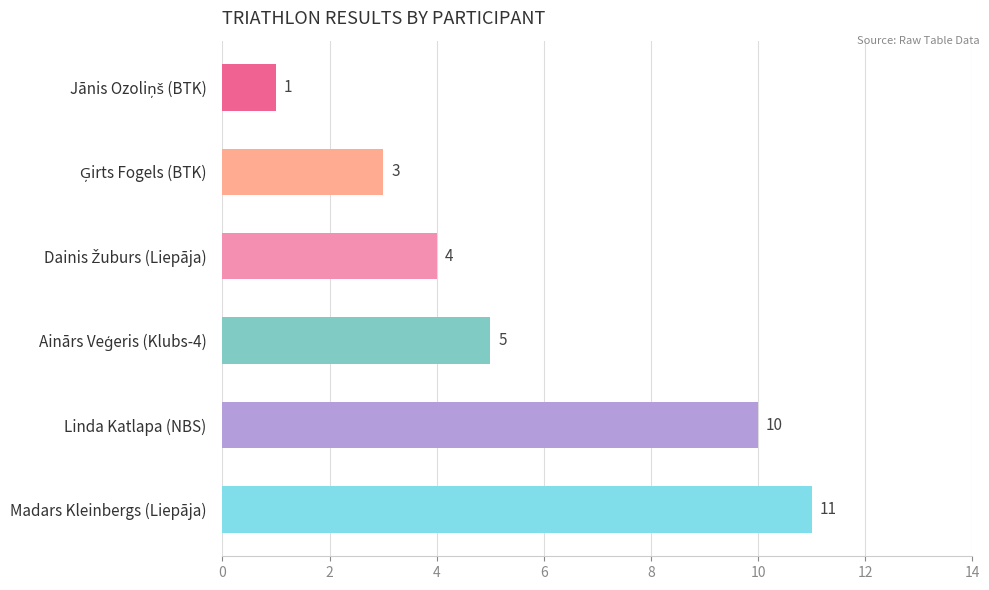

What is the maximum value shown in the chart?

11